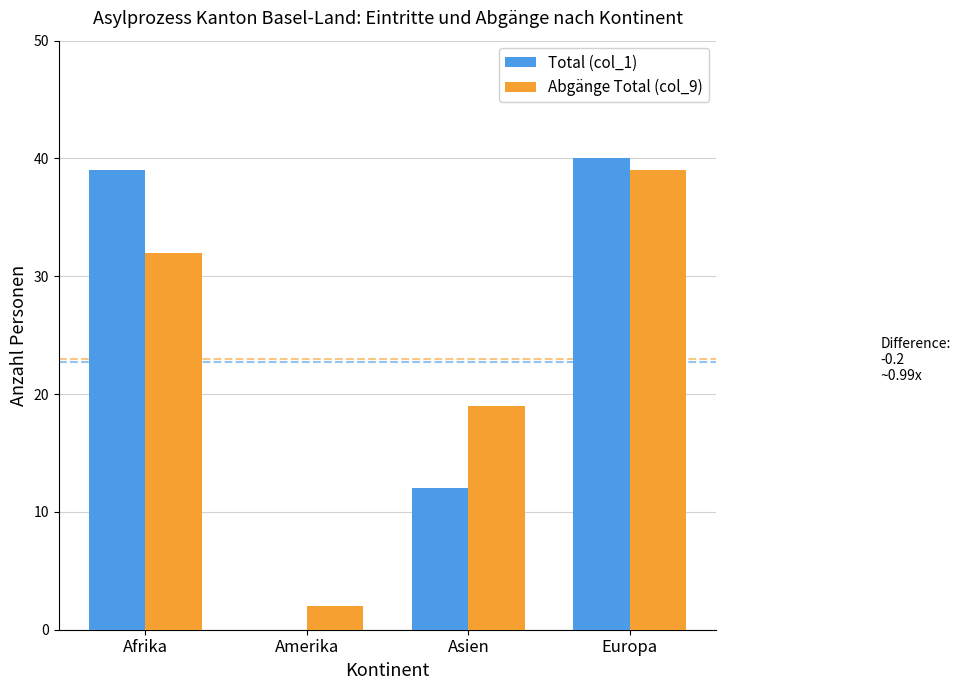

Reading left to right, extract all data points from this chart.

Total (col_1): Afrika=39	Amerika=0	Asien=12	Europa=40
Abgänge Total (col_9): Afrika=32	Amerika=2	Asien=19	Europa=39